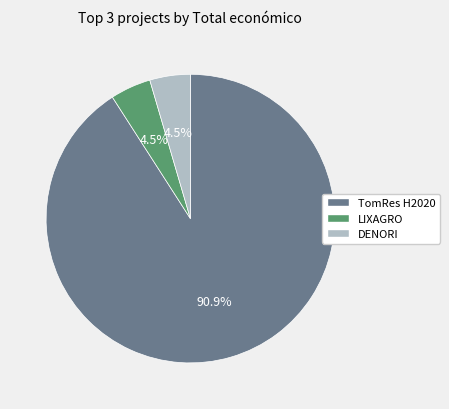

Which category has the biggest portion of the pie?

TomRes H2020